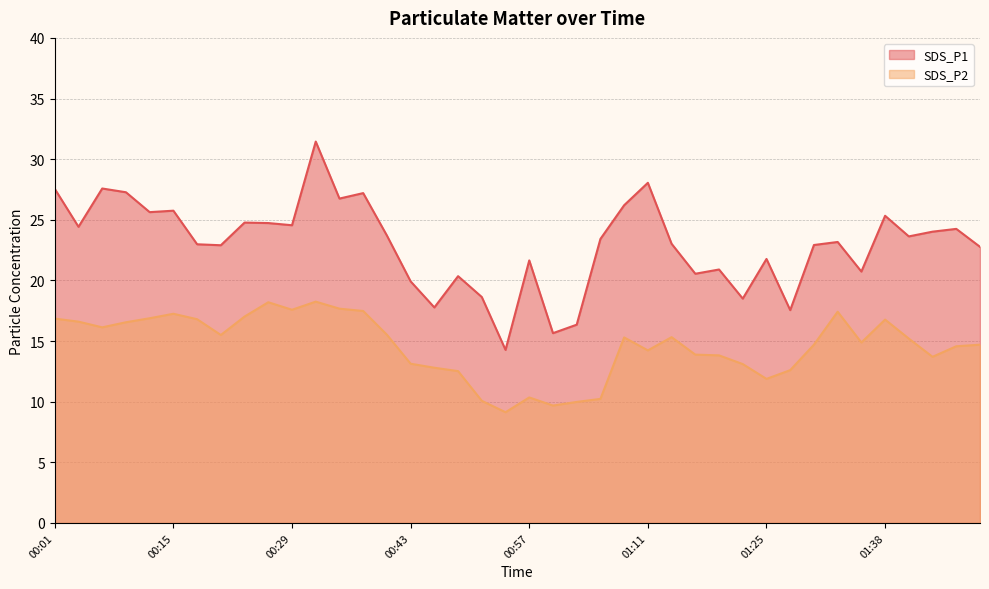

True or false: SDS_P1 has a value of 20.4 at 00:48.

True